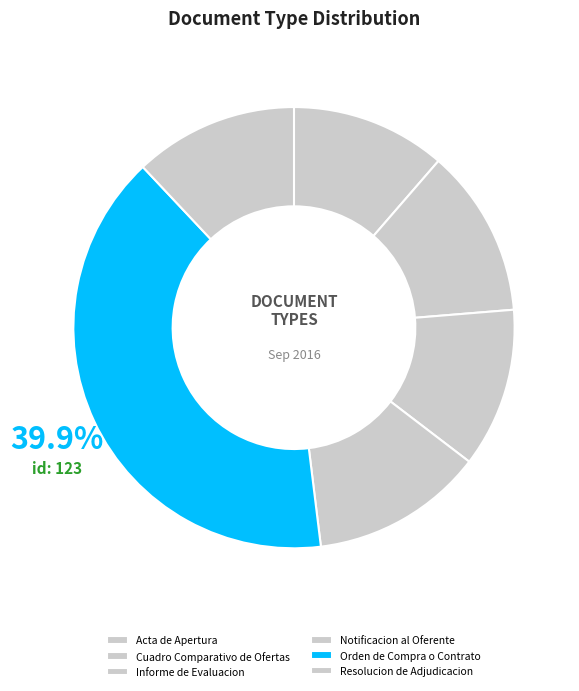

Between Orden de Compra o Contrato and Informe de Evaluacion, which is larger?

Orden de Compra o Contrato